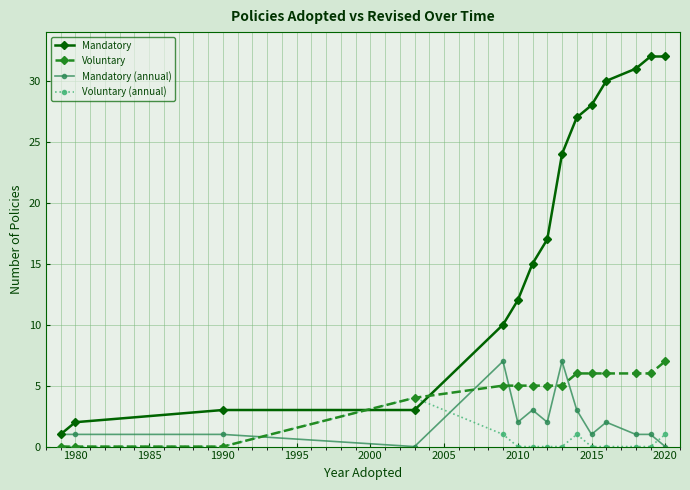

Reading right to left, transcribe all the data shown in this chart.

Mandatory: 32	32	31	30	28	27	24	17	15	12	10	3	3	2	1
Voluntary: 7	6	6	6	6	6	5	5	5	5	5	4	0	0	0
Mandatory (annual): 0	1	1	2	1	3	7	2	3	2	7	0	1	1	1
Voluntary (annual): 1	0	0	0	0	1	0	0	0	0	1	4	0	0	0